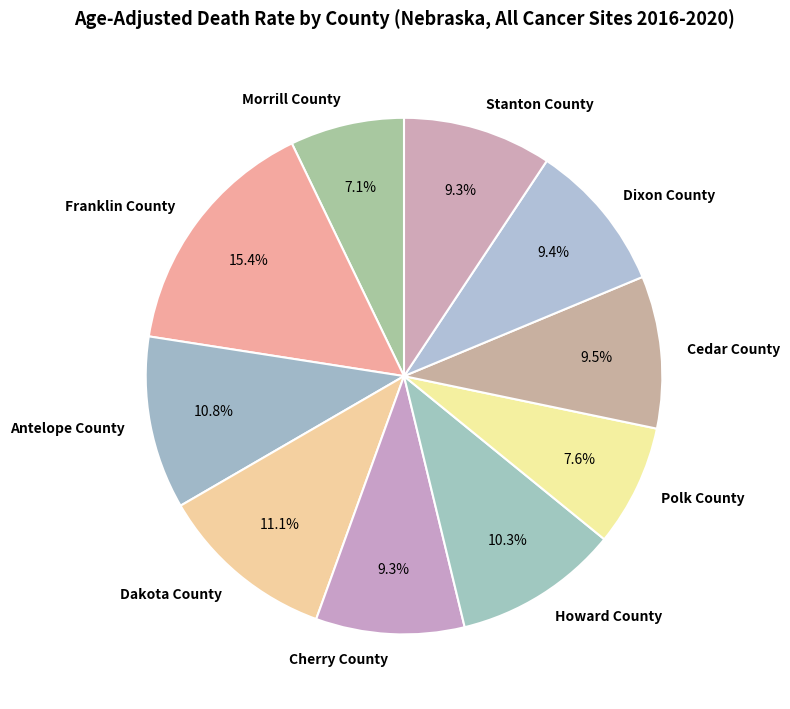

How many slices are in this pie chart?

10